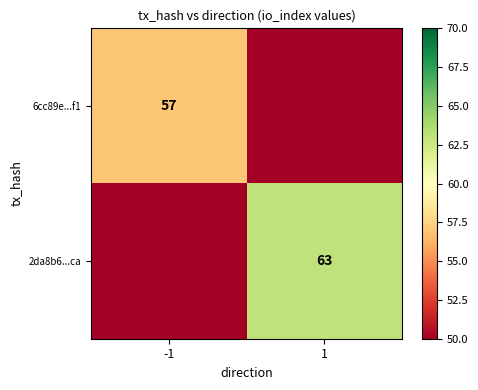

Is it true that 6cc89e...f1 equals 57 at -1?

True